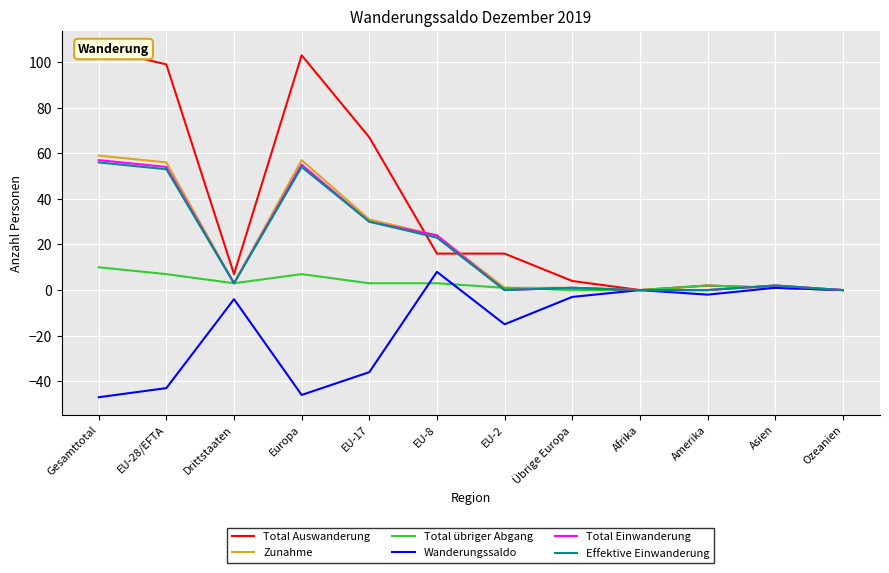

What is the greatest value displayed?

106